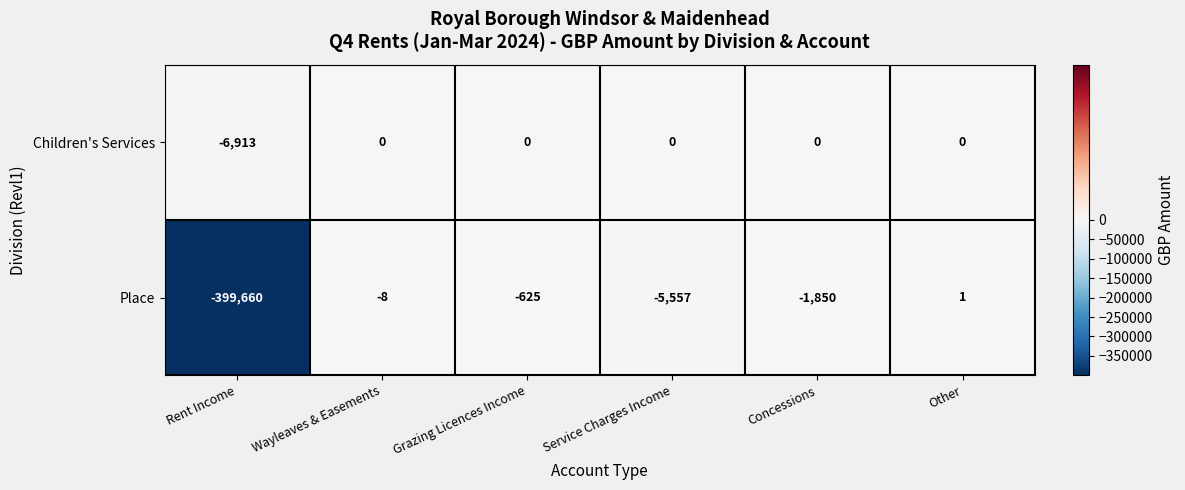

At which category does the chart reach its peak across all series?

Other